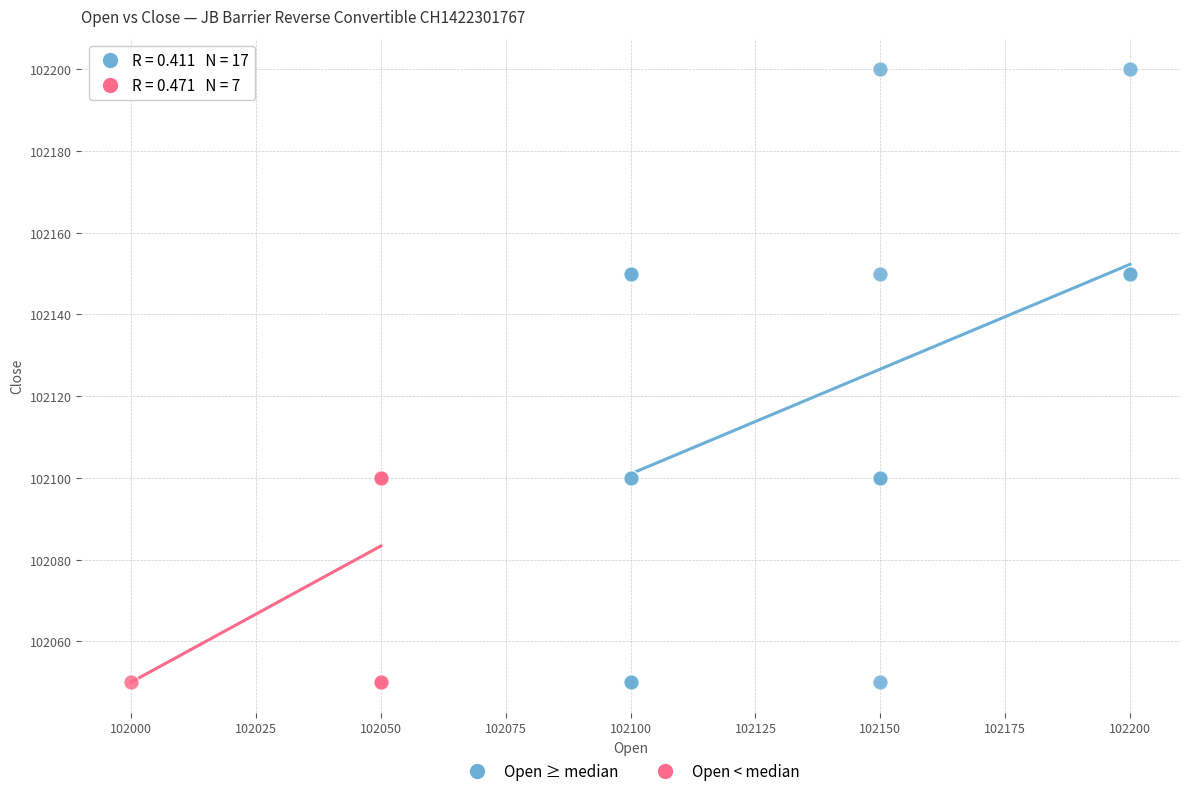

Which series contains the highest Y value?

Open ≥ median